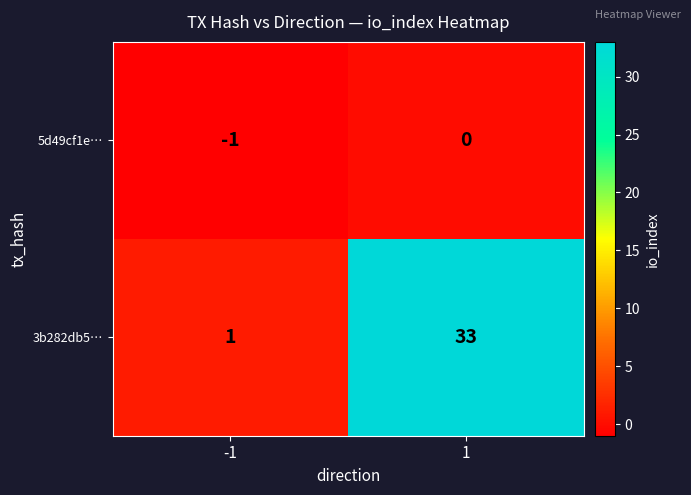

Reading left to right, extract all data points from this chart.

5d49cf1e…: -1	0
3b282db5…: 1	33